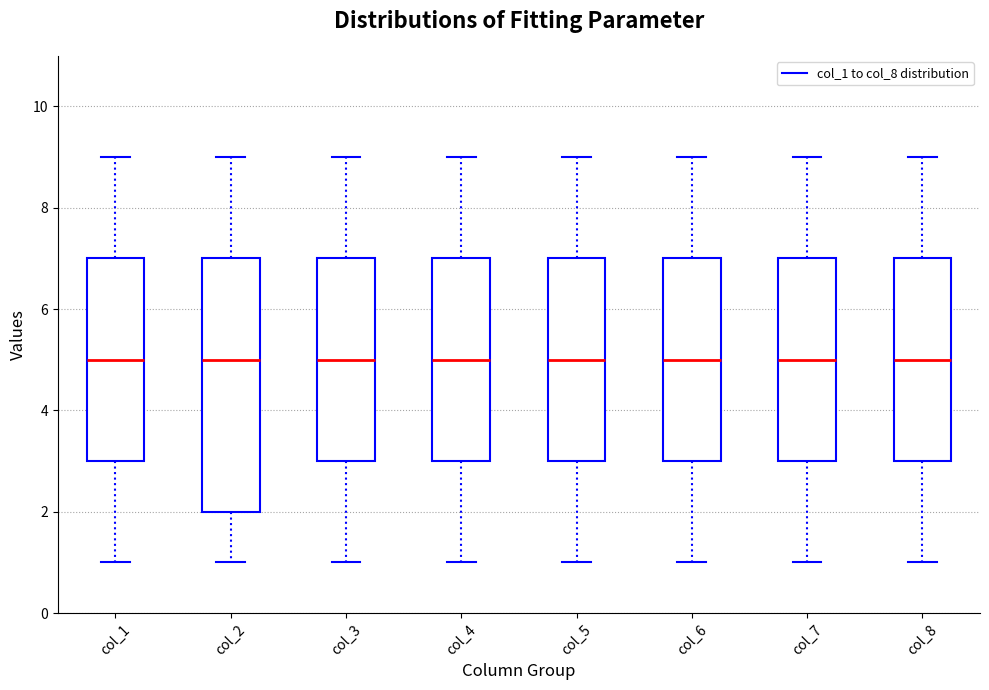

Which box is the tallest, from its lower edge to its upper edge?

col_2